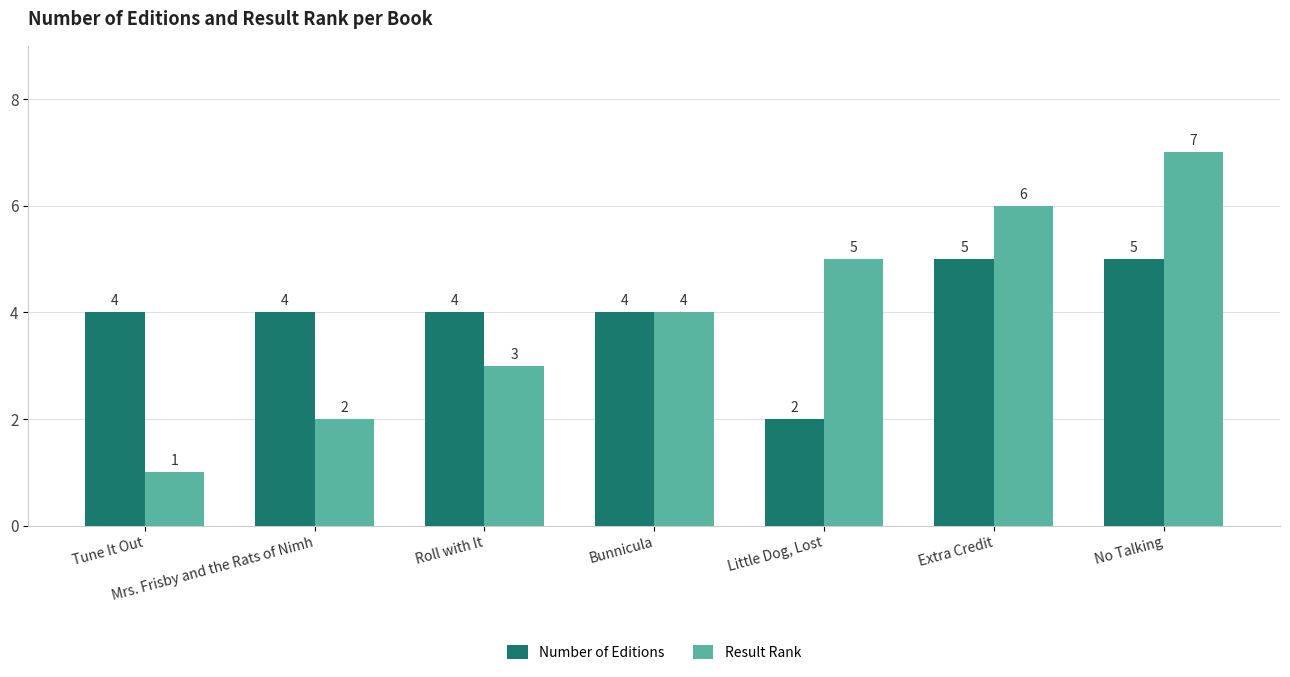

At how many categories does at least one series exceed 1?

7